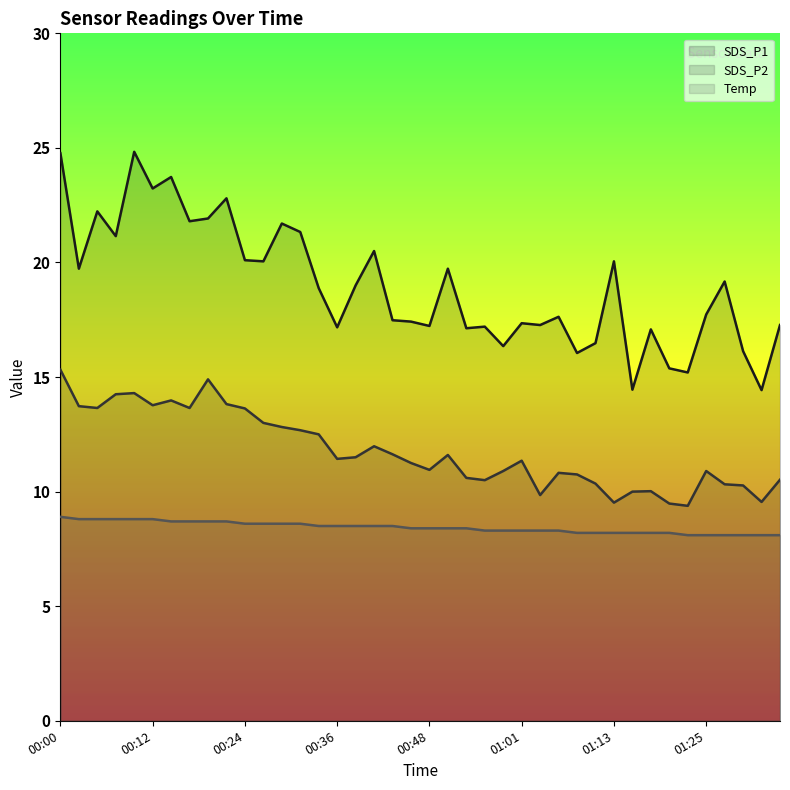

True or false: Temp and SDS_P2 intersect in this chart.

False